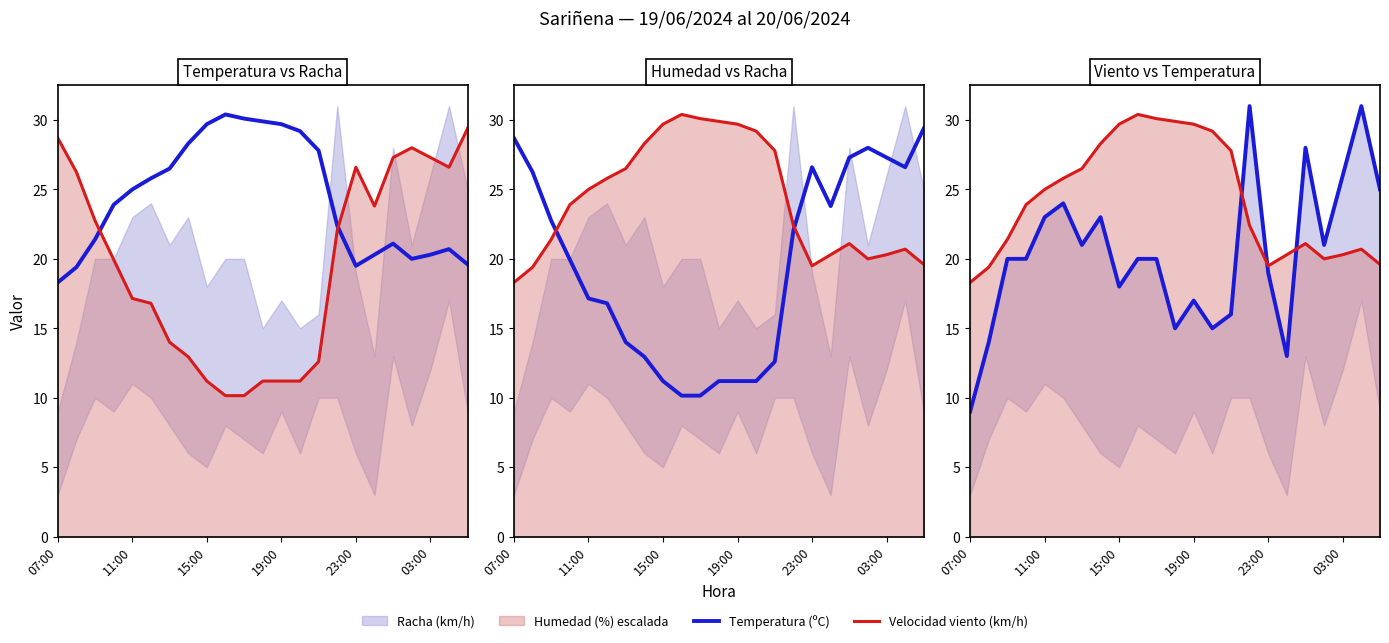

Where is the first local maximum for Velocidad del viento (km/h)?

9